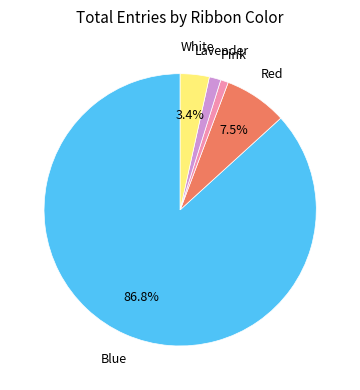

Which has a higher value, Red or White?

Red